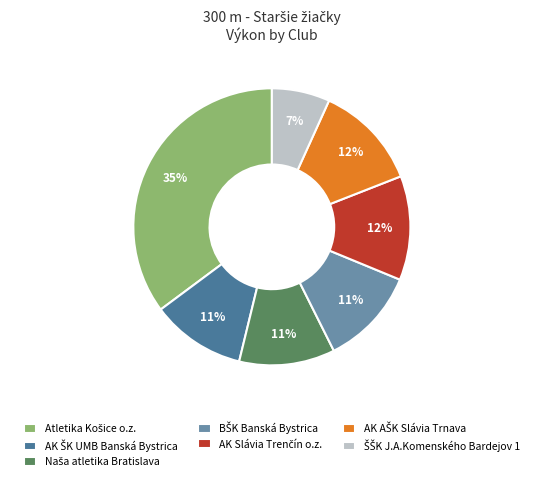

To the nearest percent, what is the difference between the largest and smallest slice percentages?

28%